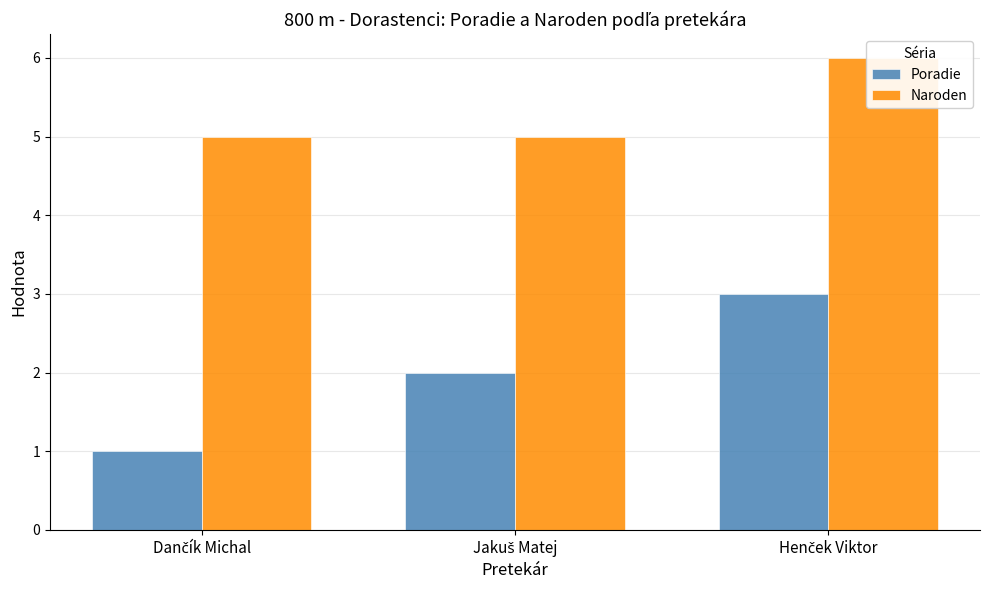

Rank the categories by Naroden value from highest to lowest.

Henček Viktor, Dančík Michal, Jakuš Matej